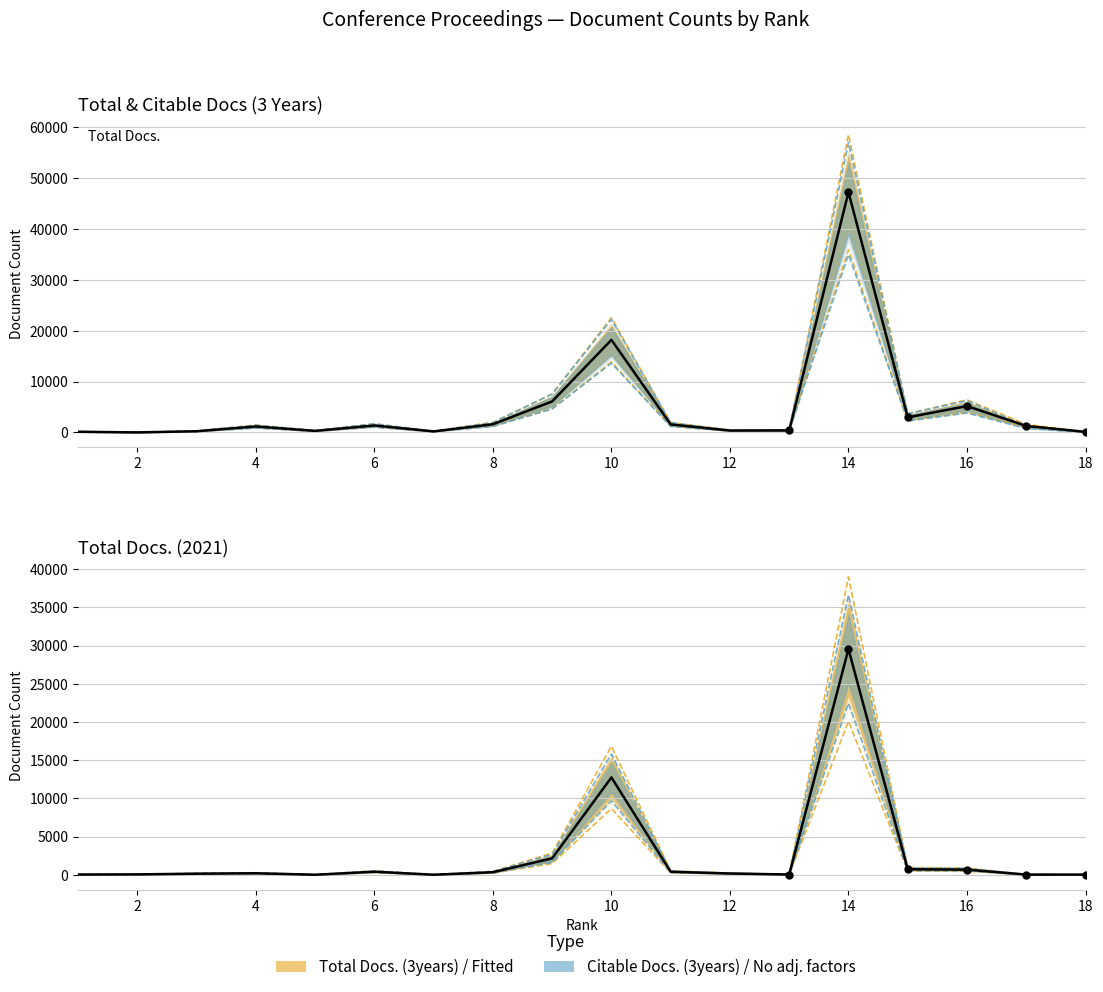

Is the value of Total Docs. (3years) at 14 greater than the value of Total Docs. (2021) at 2?

Yes